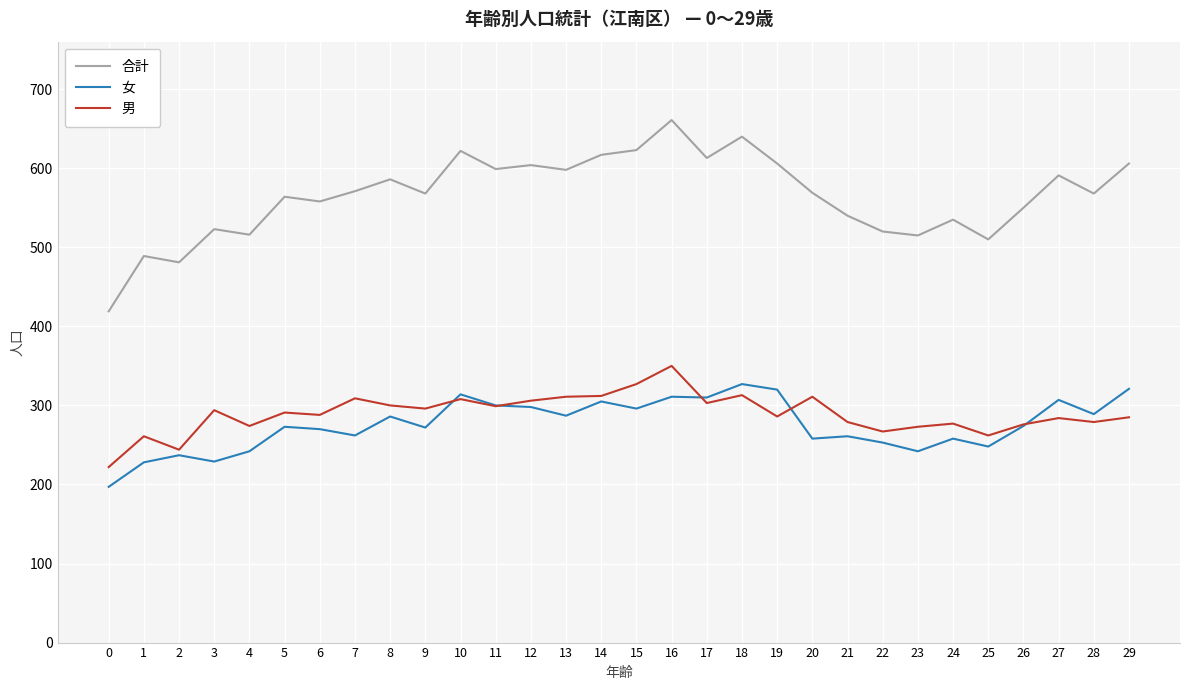

At which label does 女 first exceed 274?

8